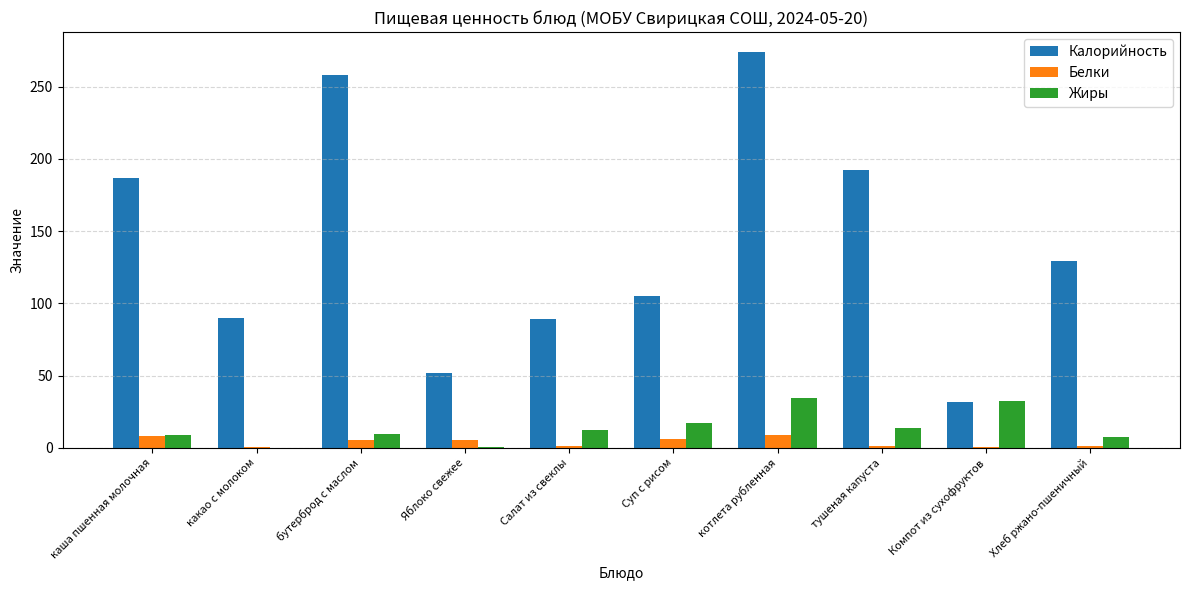

Is the value of Калорийность at котлета рубленная greater than the value of Белки at Хлеб ржано-пшеничный?

Yes